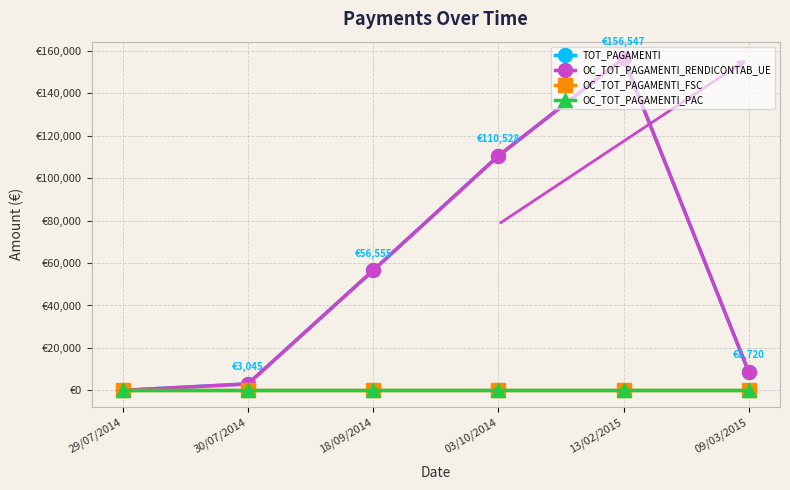

At 13/02/2015, list the series in order from smallest to largest.

OC_TOT_PAGAMENTI_FSC, OC_TOT_PAGAMENTI_PAC, TOT_PAGAMENTI, OC_TOT_PAGAMENTI_RENDICONTAB_UE